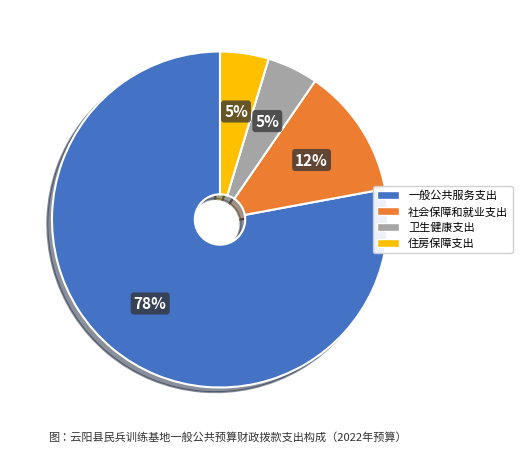

Which slice is the largest?

一般公共服务支出